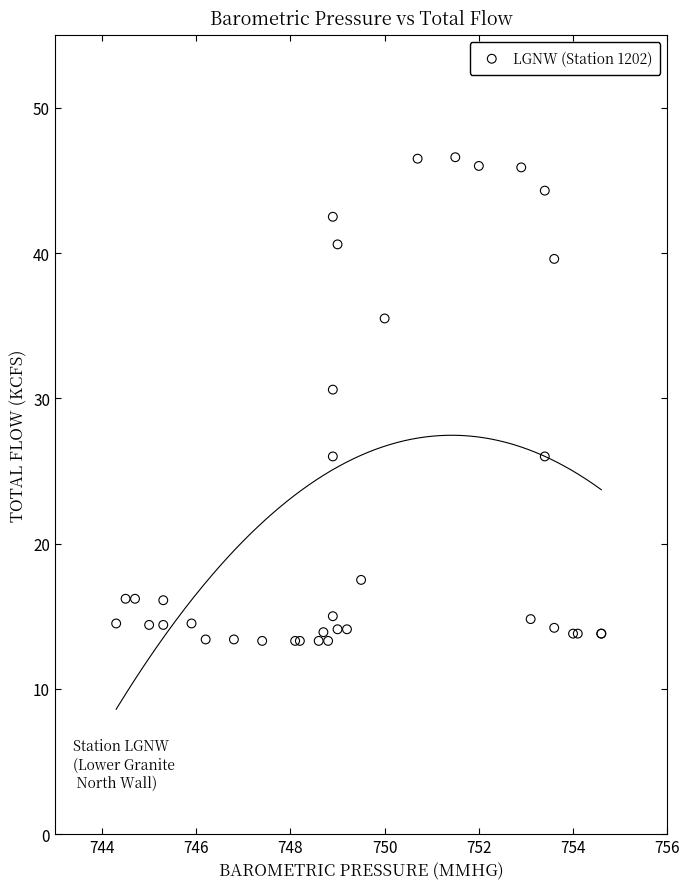

What Y value in the scatter plot is closest to 29?

30.6